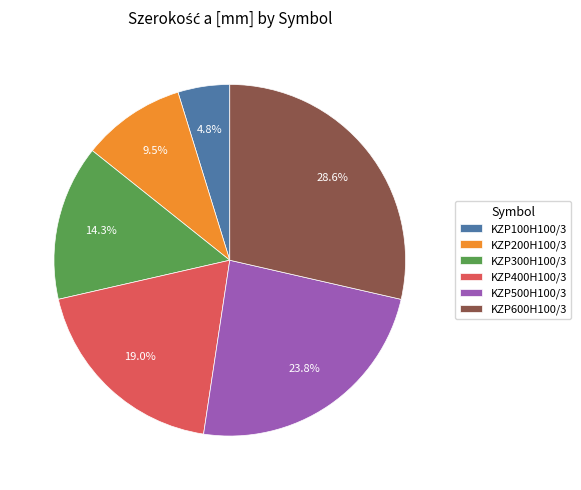

What percentage is the KZP400H100/3 slice, to the nearest percent?

19%